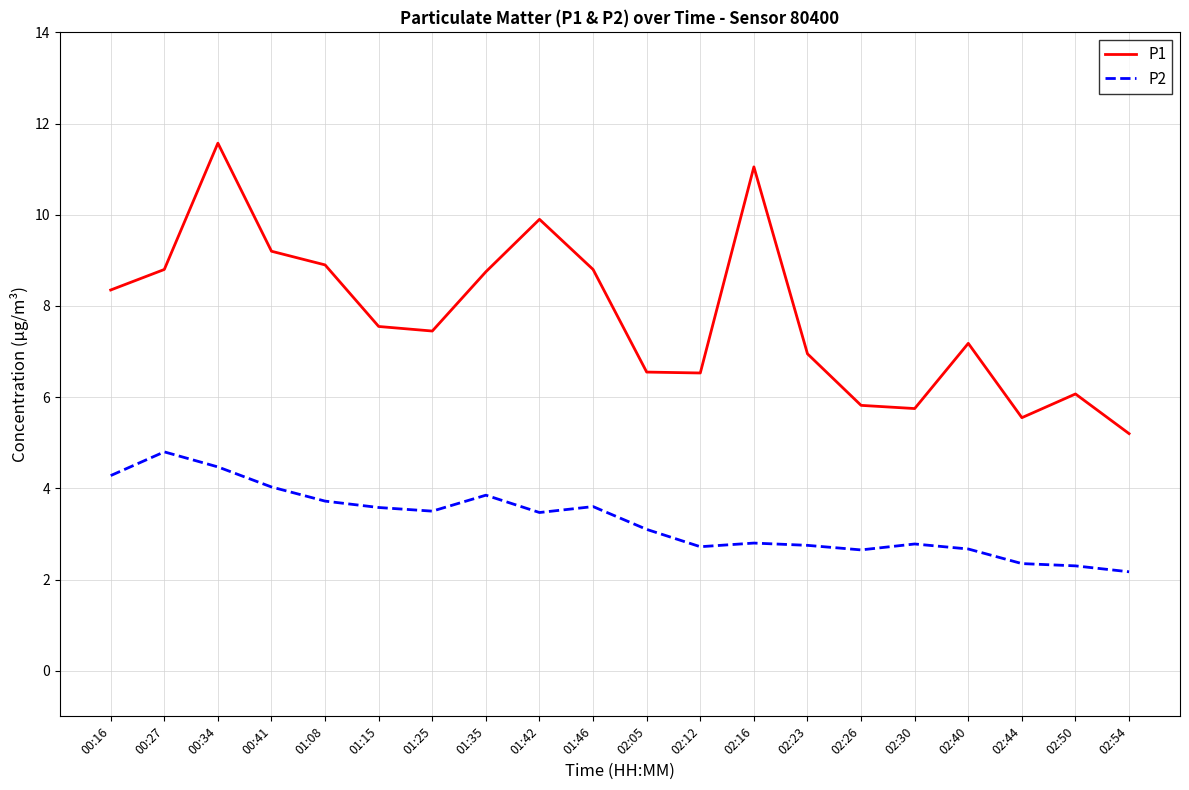

The value of P1 at 01:08 is 8.9. True or false?

True